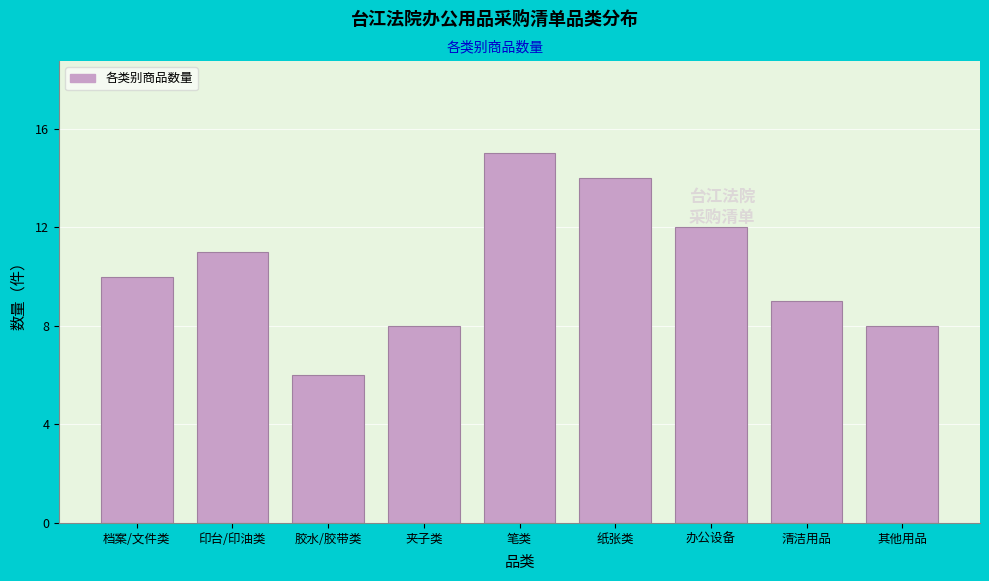

Reading left to right, list all the values displayed in this chart.

10	11	6	8	15	14	12	9	8